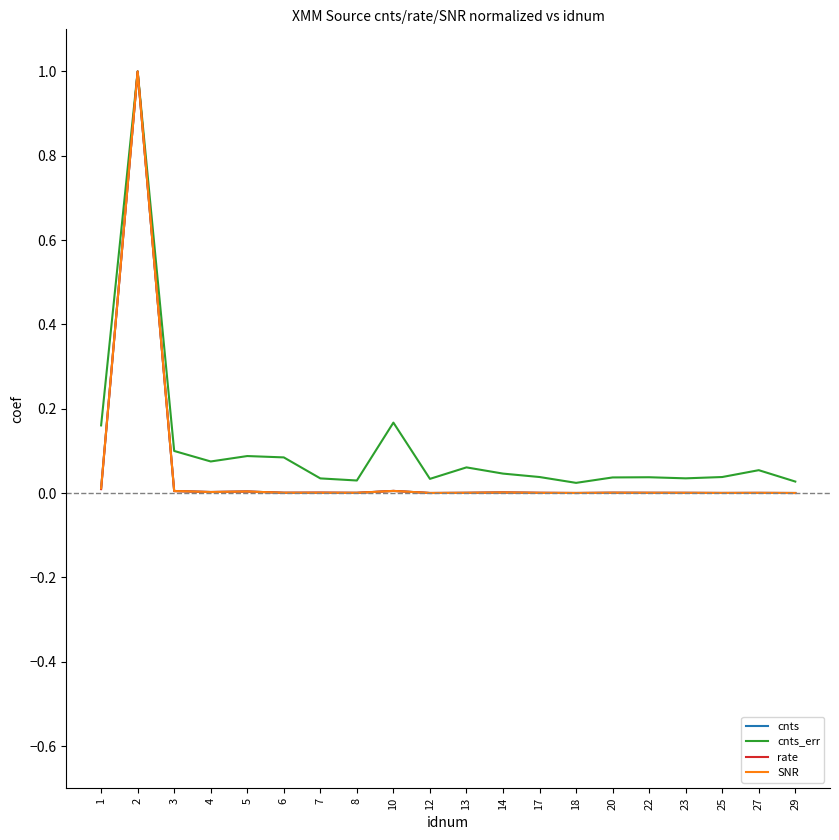

Does the chart display data point markers on the line(s)?

No